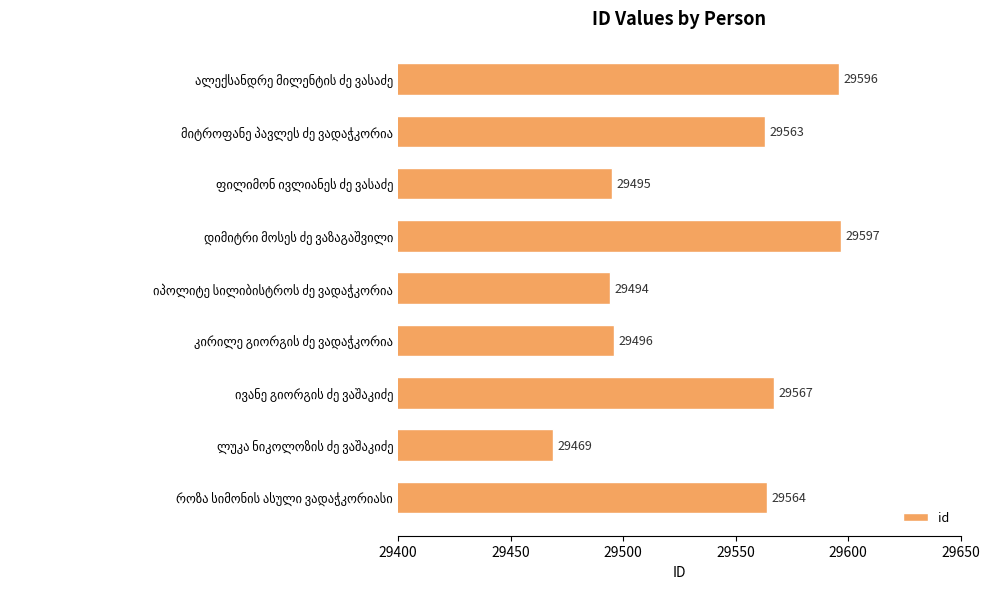

What is the maximum value shown in the chart?

29597